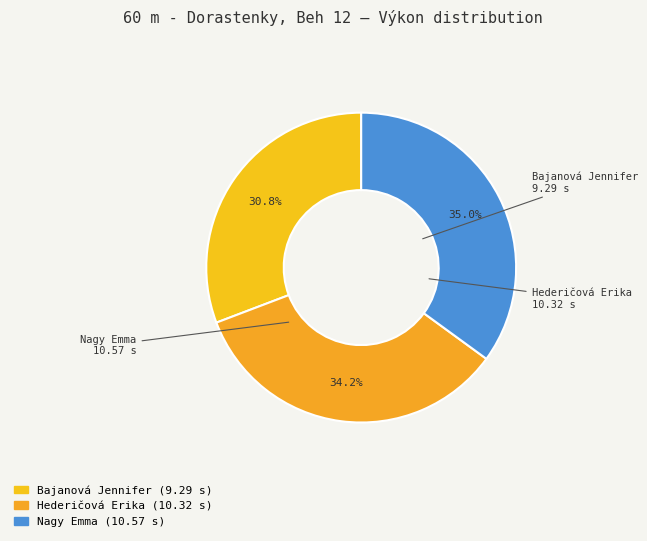

To the nearest percent, what portion does Bajanová Jennifer represent?

31%